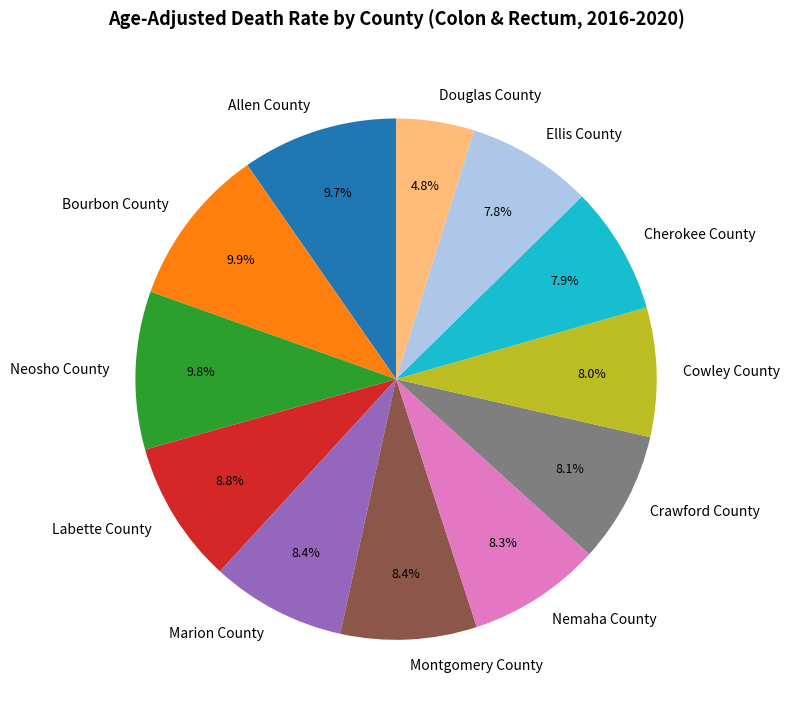

Count the number of slices in the pie.

12